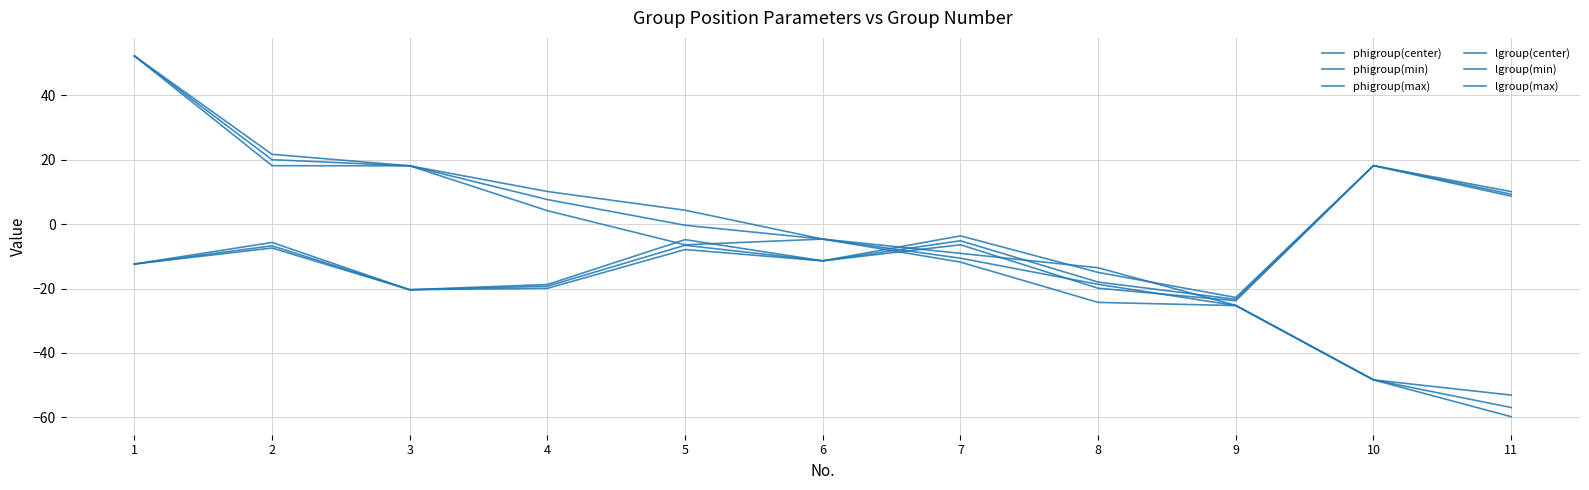

Does the chart have visible grid lines?

Yes